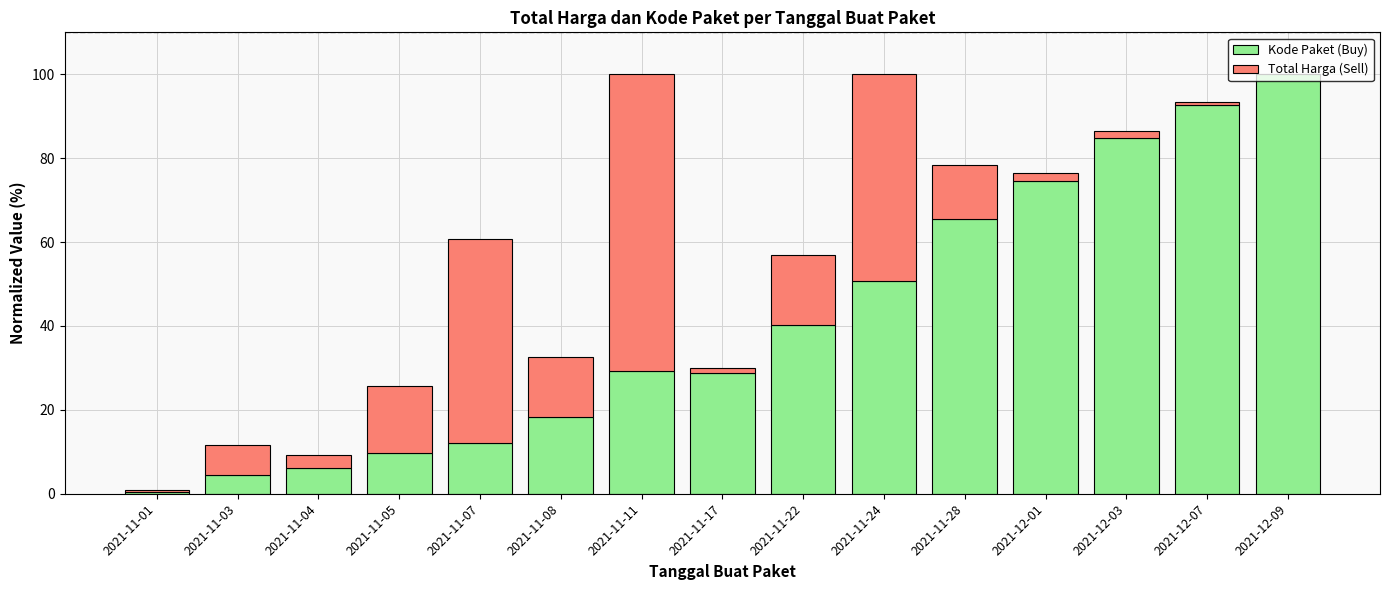

The value of Kode Paket (Buy) at 2021-11-05 is 5.4. True or false?

False